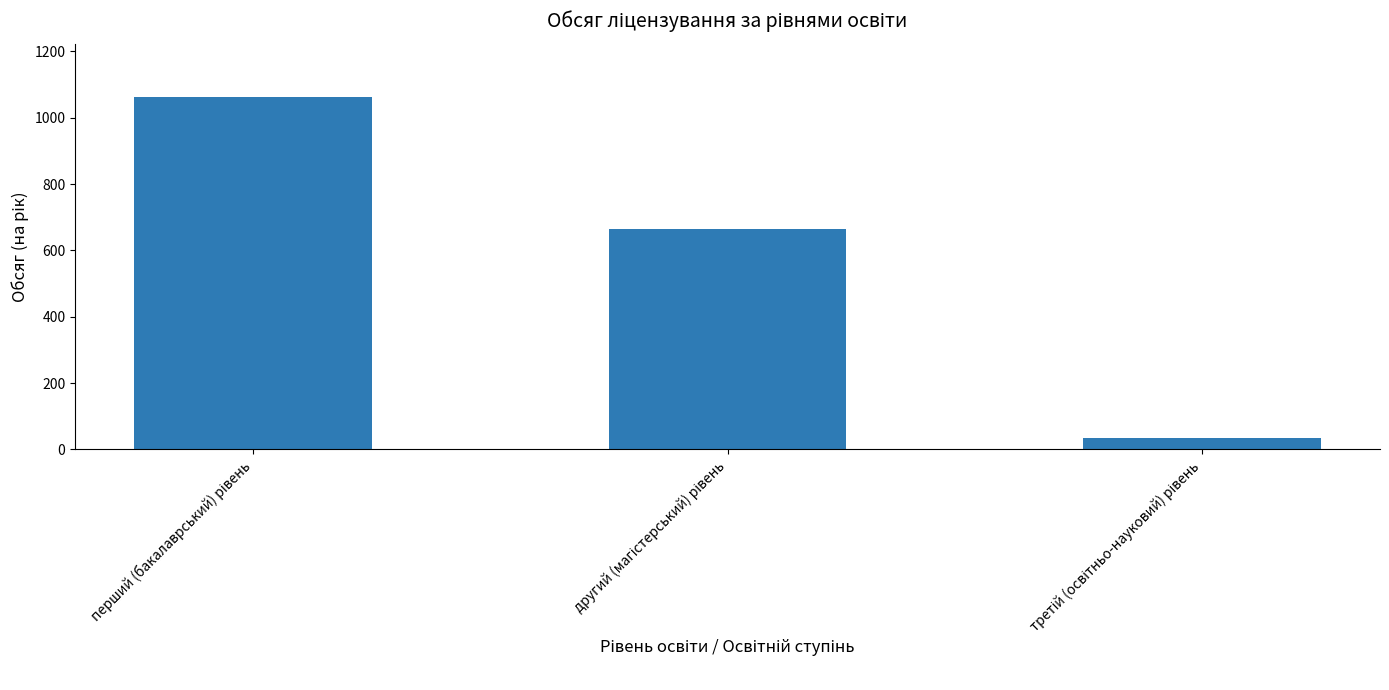

What is the sum of all values?

1764